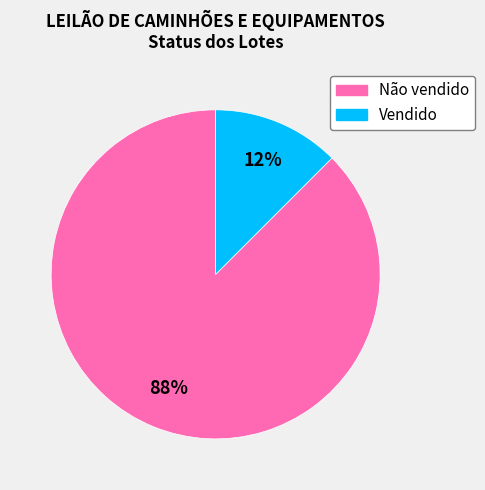

Which category has the biggest portion of the pie?

Não vendido